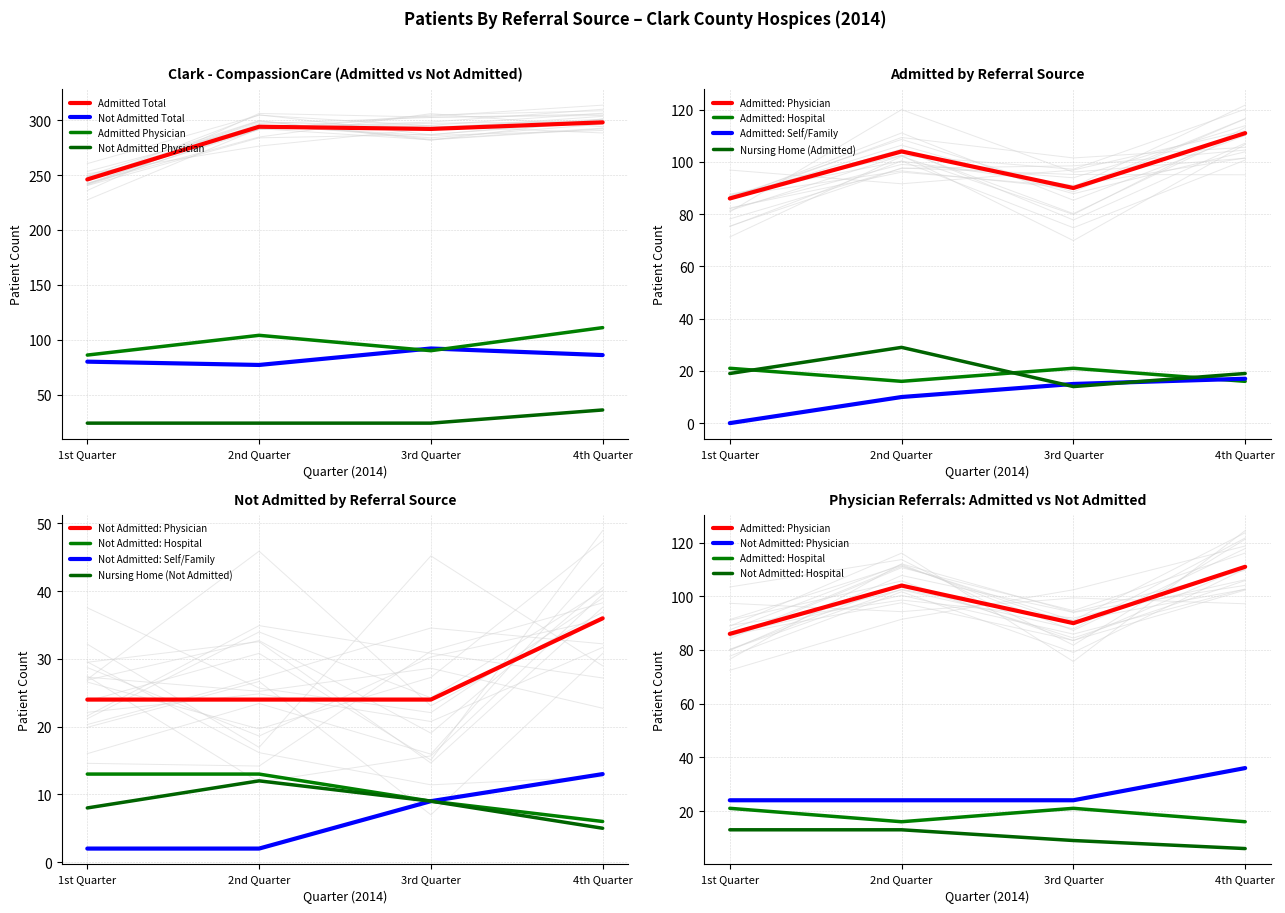

What position from the left is 4th Quarter 2014?

4